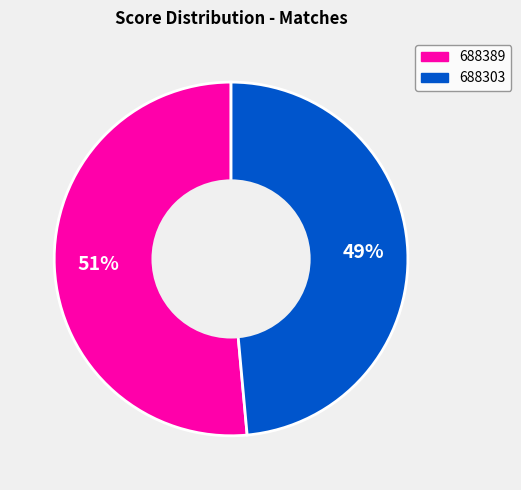

Do 688303 and 688389 together represent more than half of the pie?

Yes